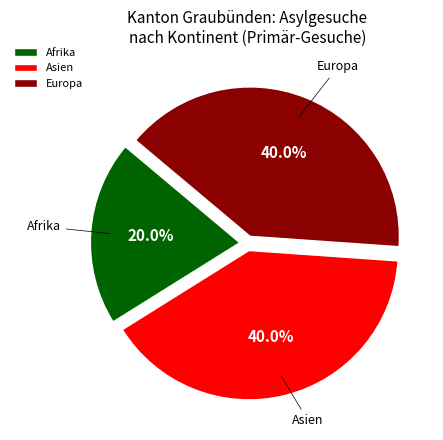

Count the number of slices in the pie.

3